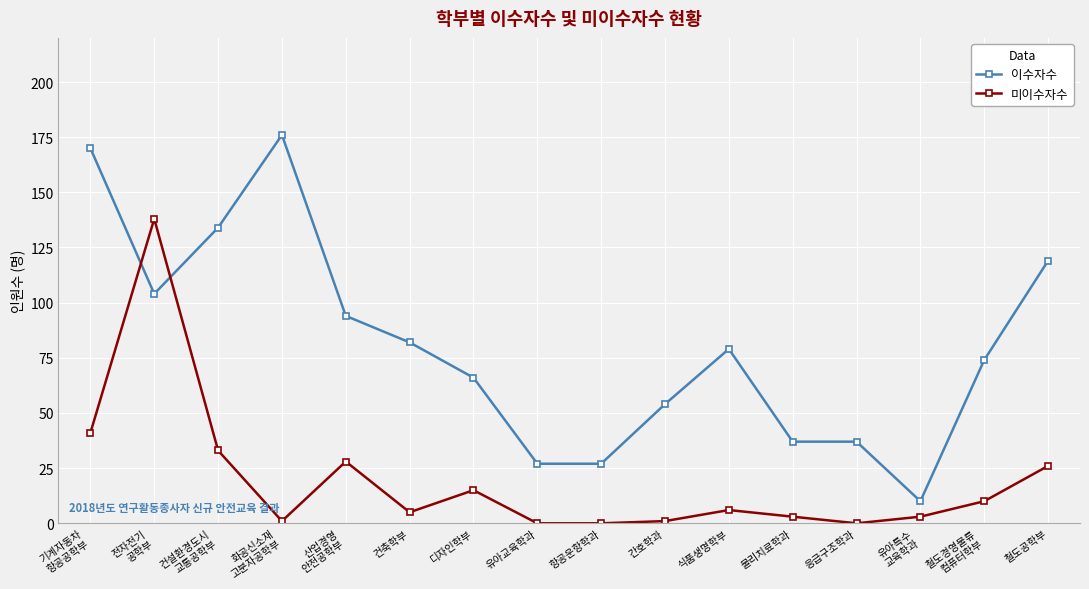

Is the value of 이수자수 at 물리치료학과 greater than the value of 미이수자수 at 철도경영물류
컴퓨터학부?

Yes